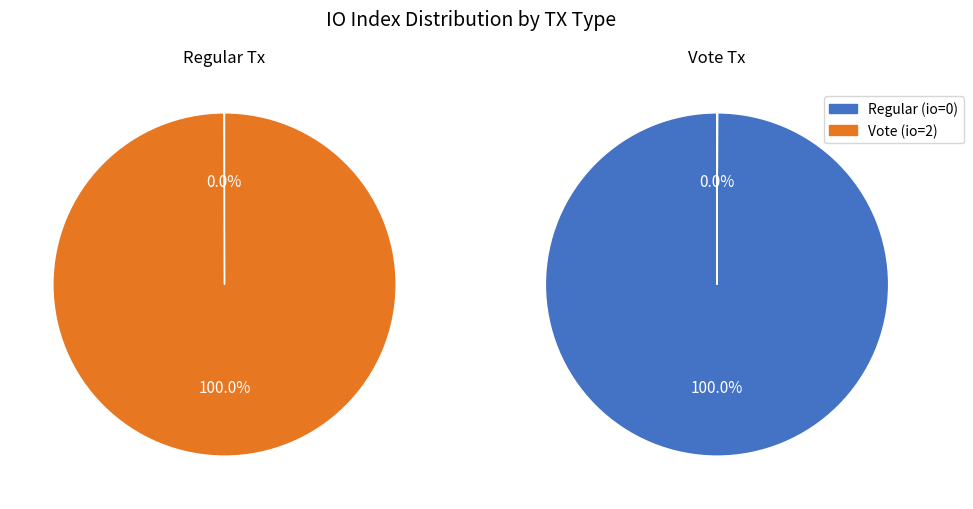

Does 1 account for over 50% of the chart?

Yes